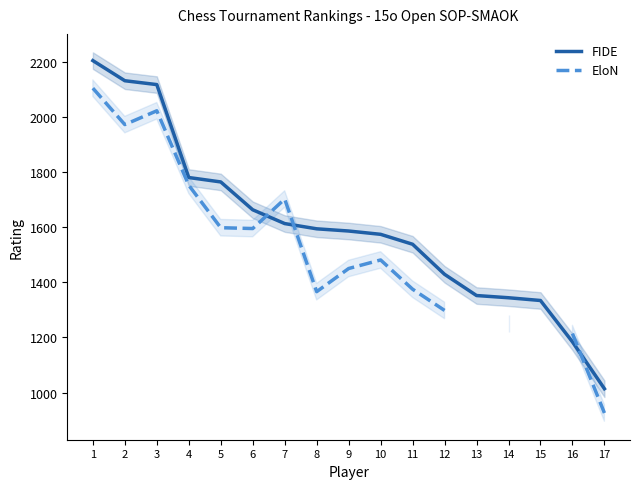

Which series has the widest spread of values?

FIDE